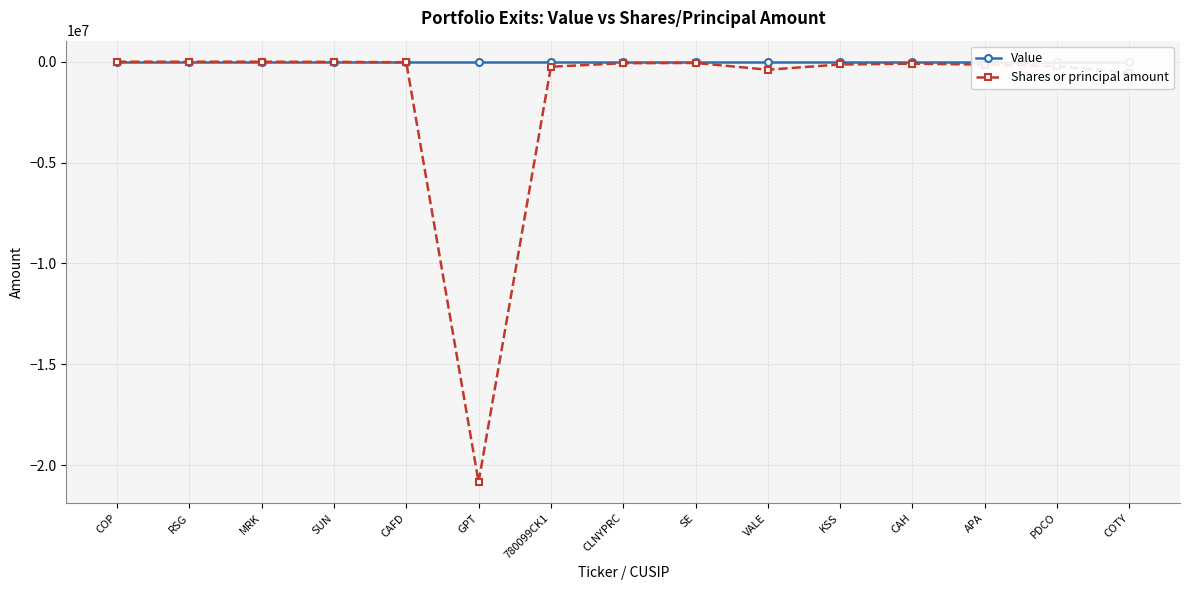

Is this an area chart (filled region under the line)?

No